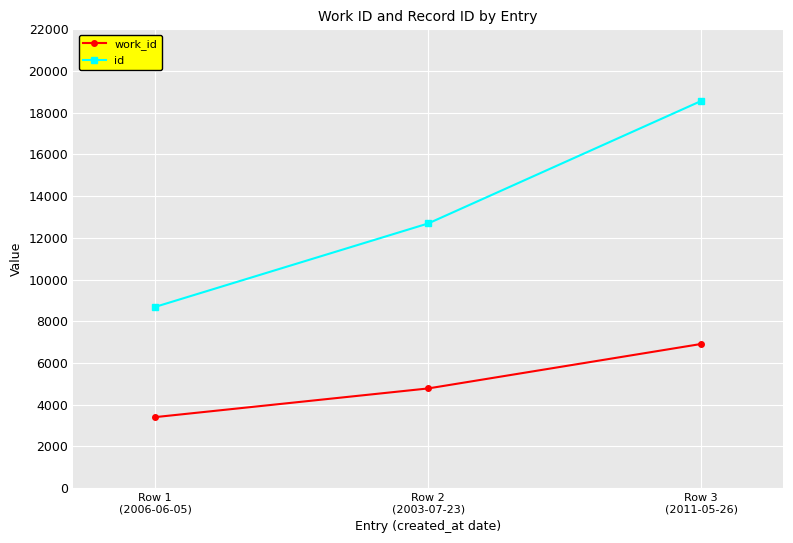

What is the difference between the maximum and second lowest values in the work_id series?

2133